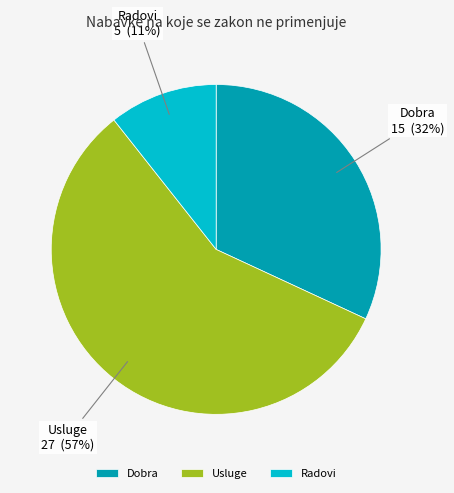

Which category accounts for the majority?

Usluge